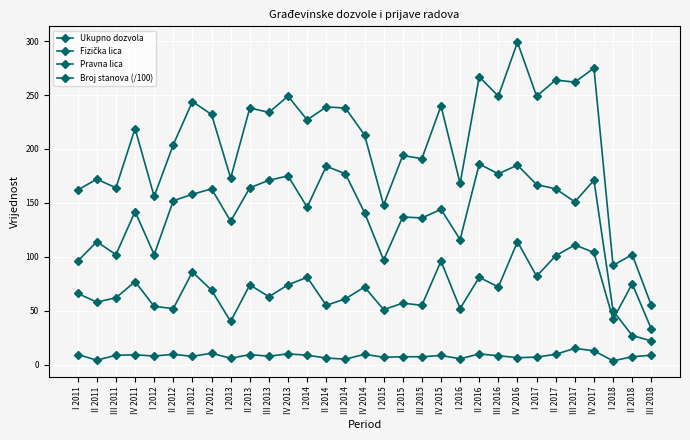

List the series in order of their overall mean, highest first.

Ukupno dozvola, Fizička lica, Pravna lica, Broj stanova (/100)